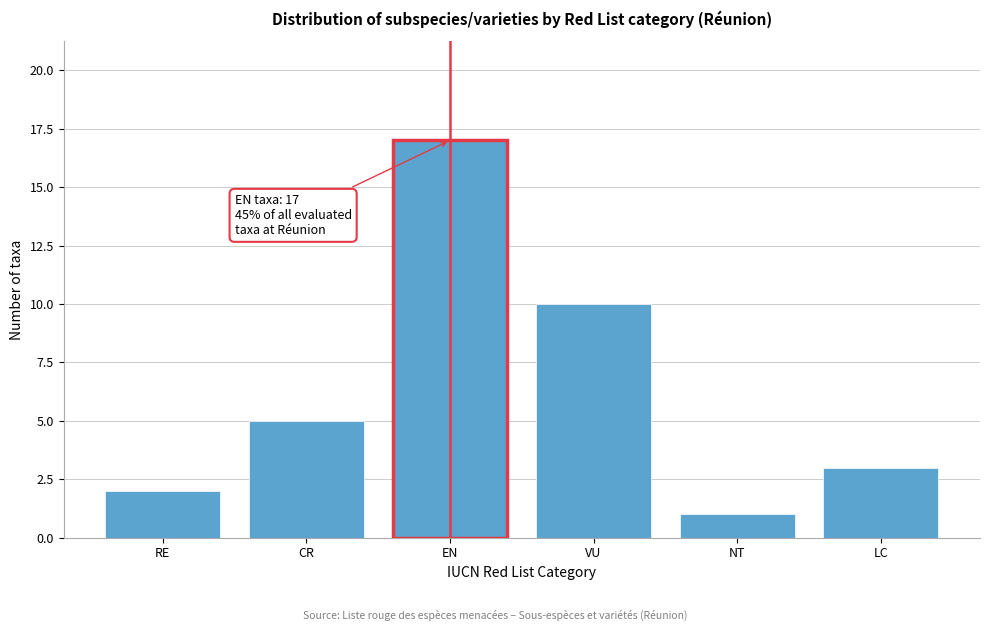

Reading left to right, what are all the values shown in this chart?

2	5	17	10	1	3